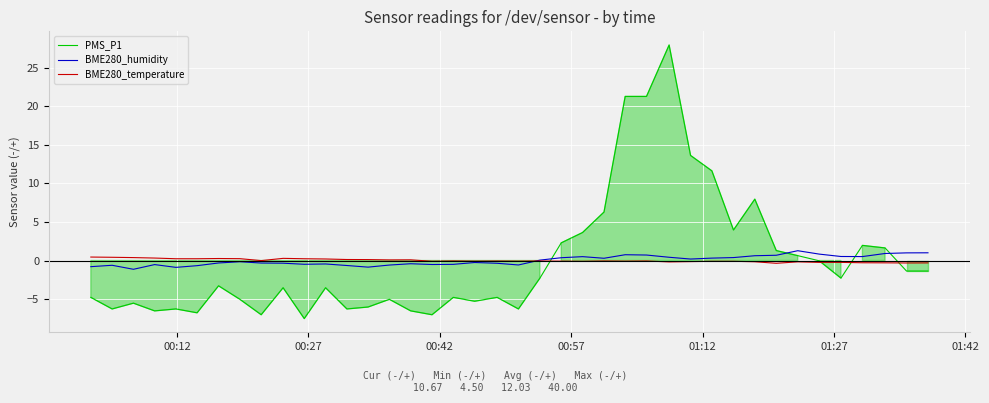

After their last crossing, which series has the higher values: PMS_P1 or BME280_humidity?

BME280_humidity